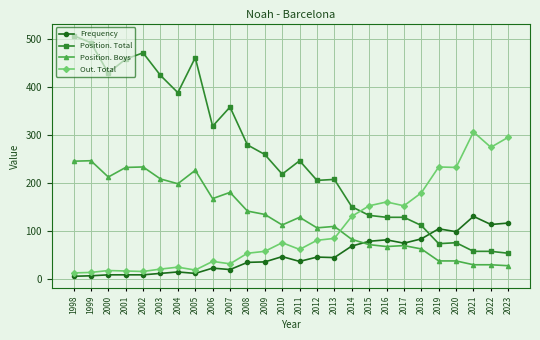

Is the value of Position. Total at 2018 greater than the value of Frequency at 2013?

Yes